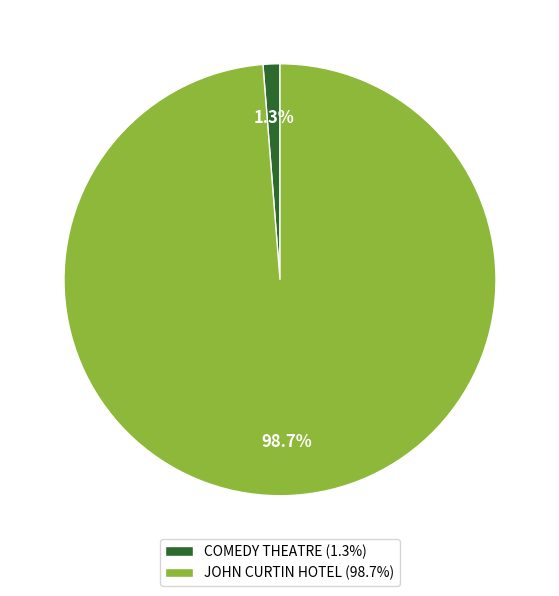

Between JOHN CURTIN HOTEL (98.7%) and COMEDY THEATRE (1.3%), which is larger?

JOHN CURTIN HOTEL (98.7%)